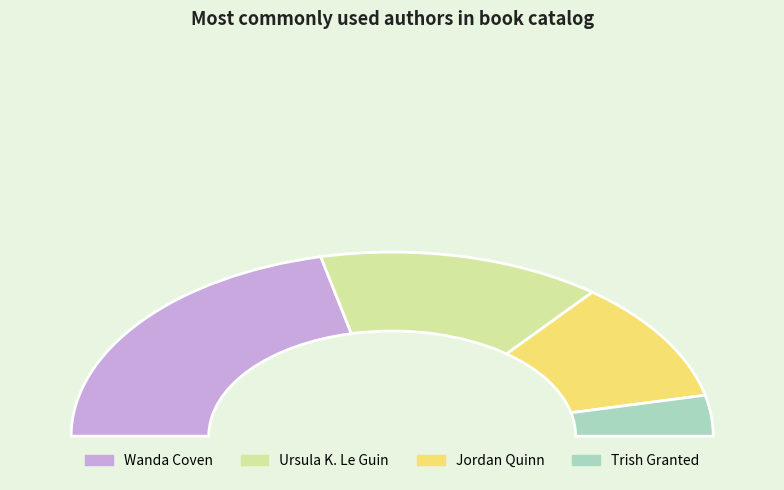

What percentage is the Jordan Quinn (412200666) slice, to the nearest percent?

21%